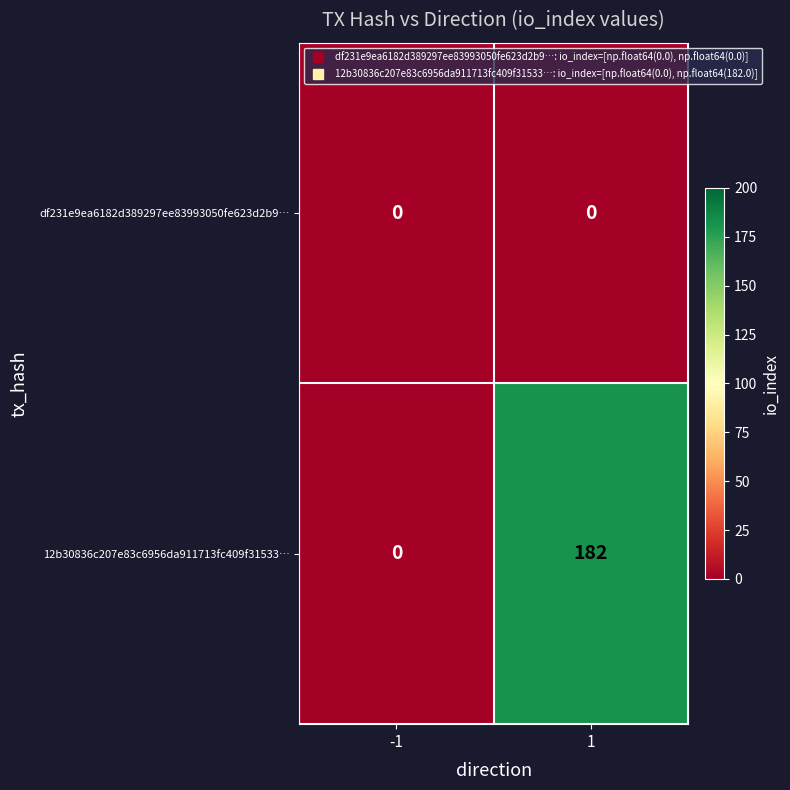

List the series in order of their overall mean, lowest first.

df231e9ea6182d389297ee83993050fe623d2b9…, 12b30836c207e83c6956da911713fc409f31533…